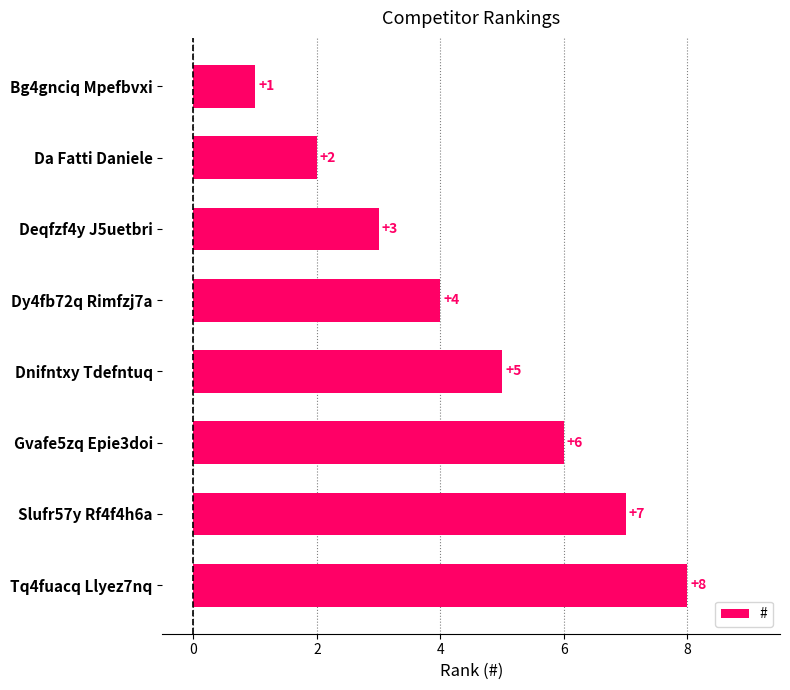

How many data points does each series have?

8